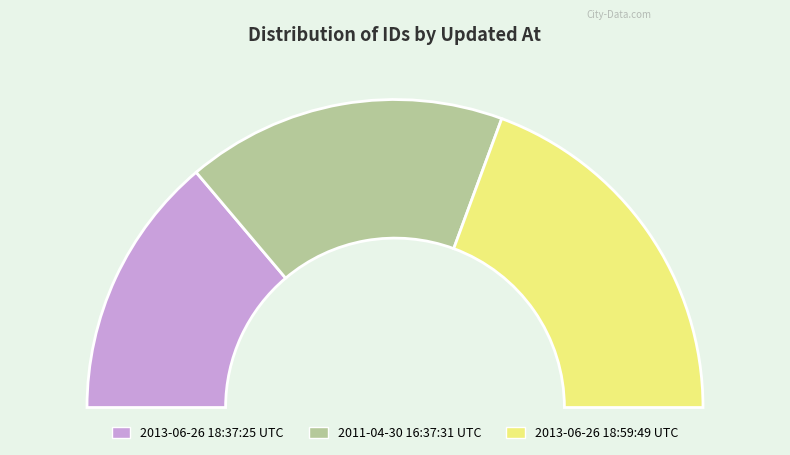

What is the ratio of the value at 2013-06-26 18:37:25 UTC to the value at 2011-04-30 16:37:31 UTC?

0.8